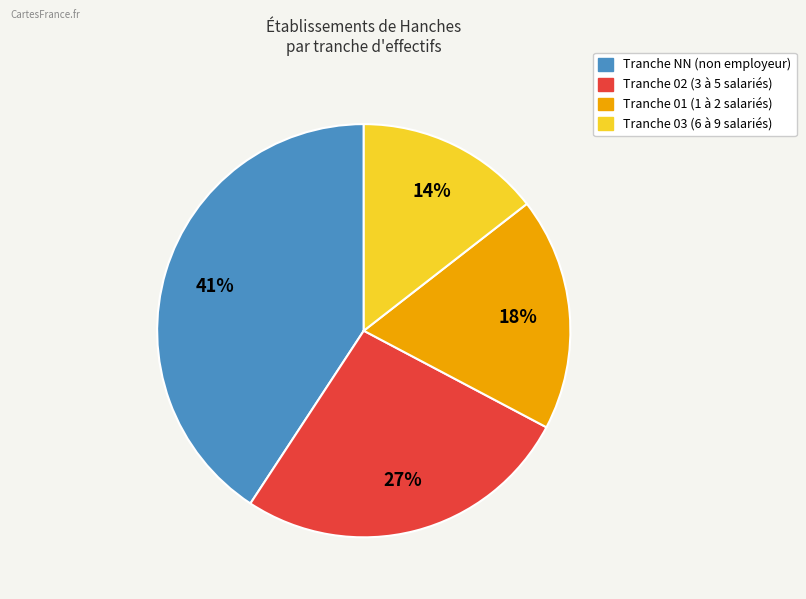

Does any single category account for the majority?

No